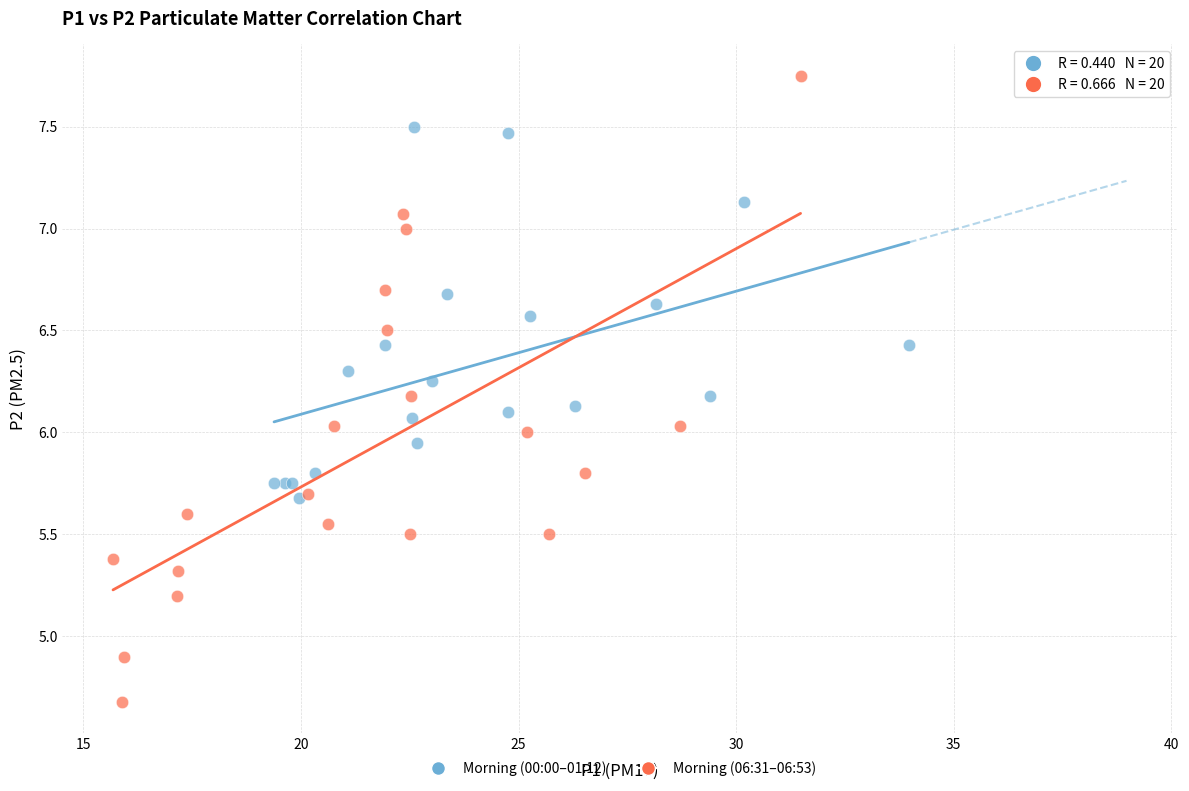

Which series reaches the minimum Y coordinate?

Morning (06:31–06:53)